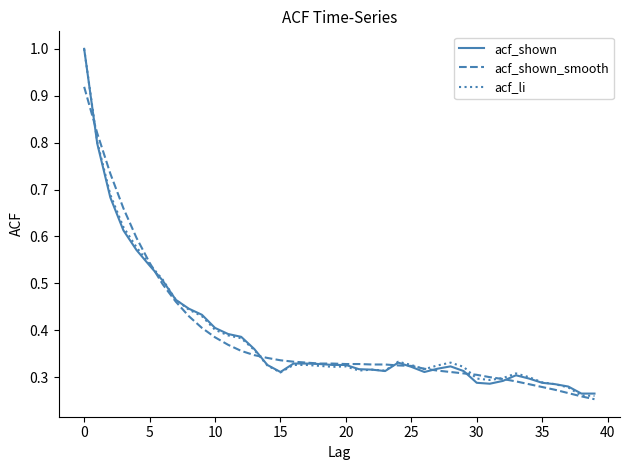

What is the greatest value displayed?

1.0